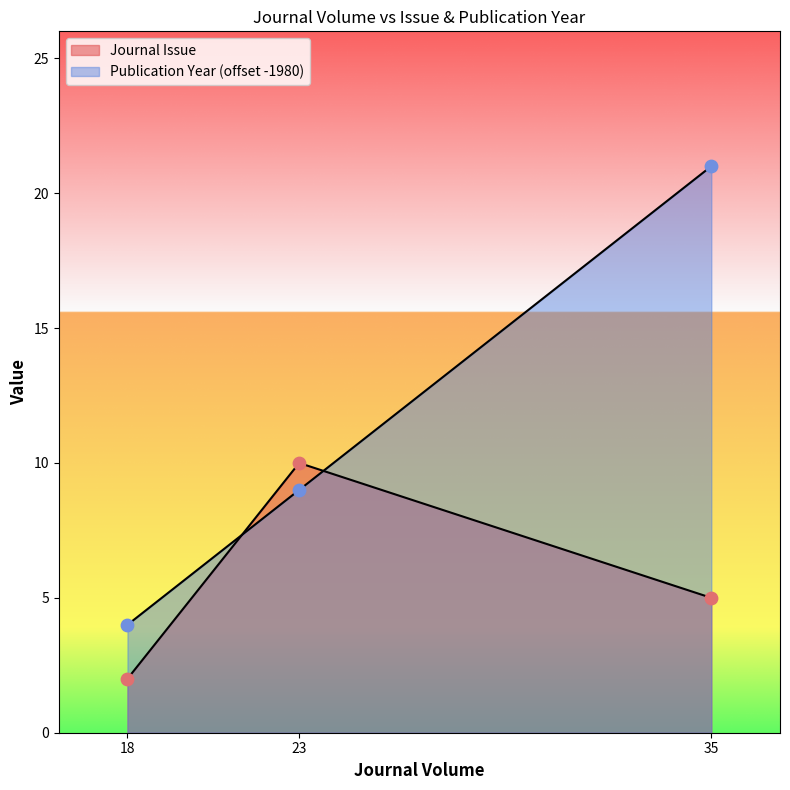

Is the value of Publication Year at 35 greater than the value of Journal Issue at 35?

Yes